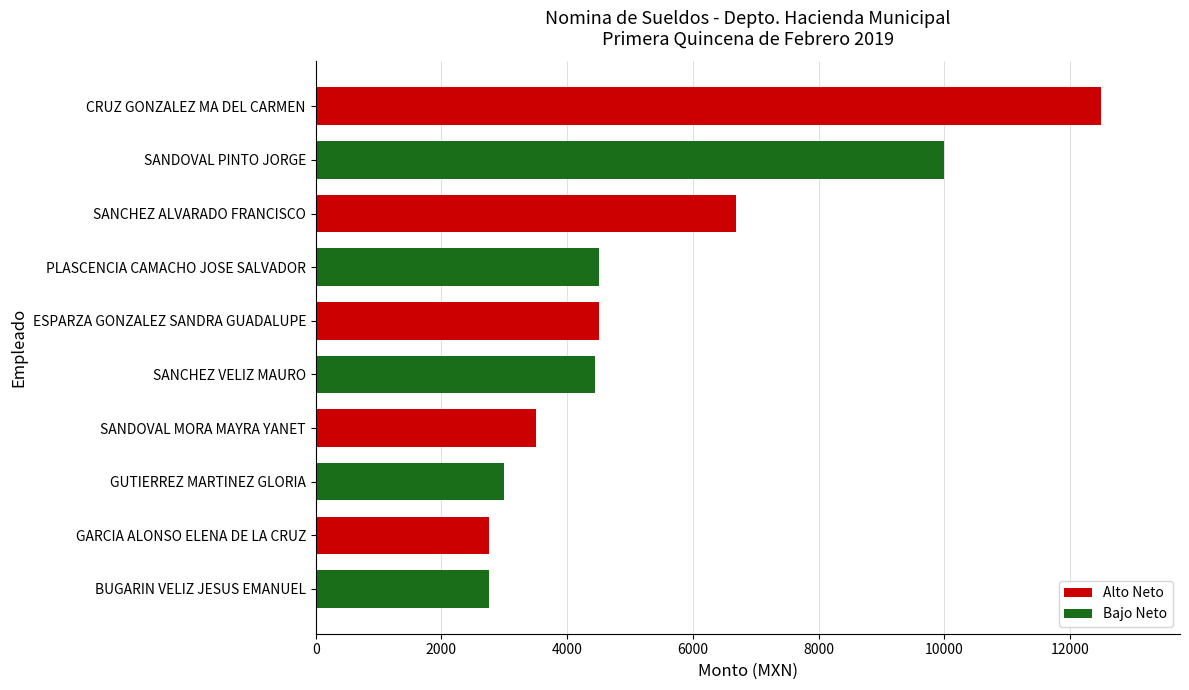

Are the bars grouped side by side (vs. stacked)?

No